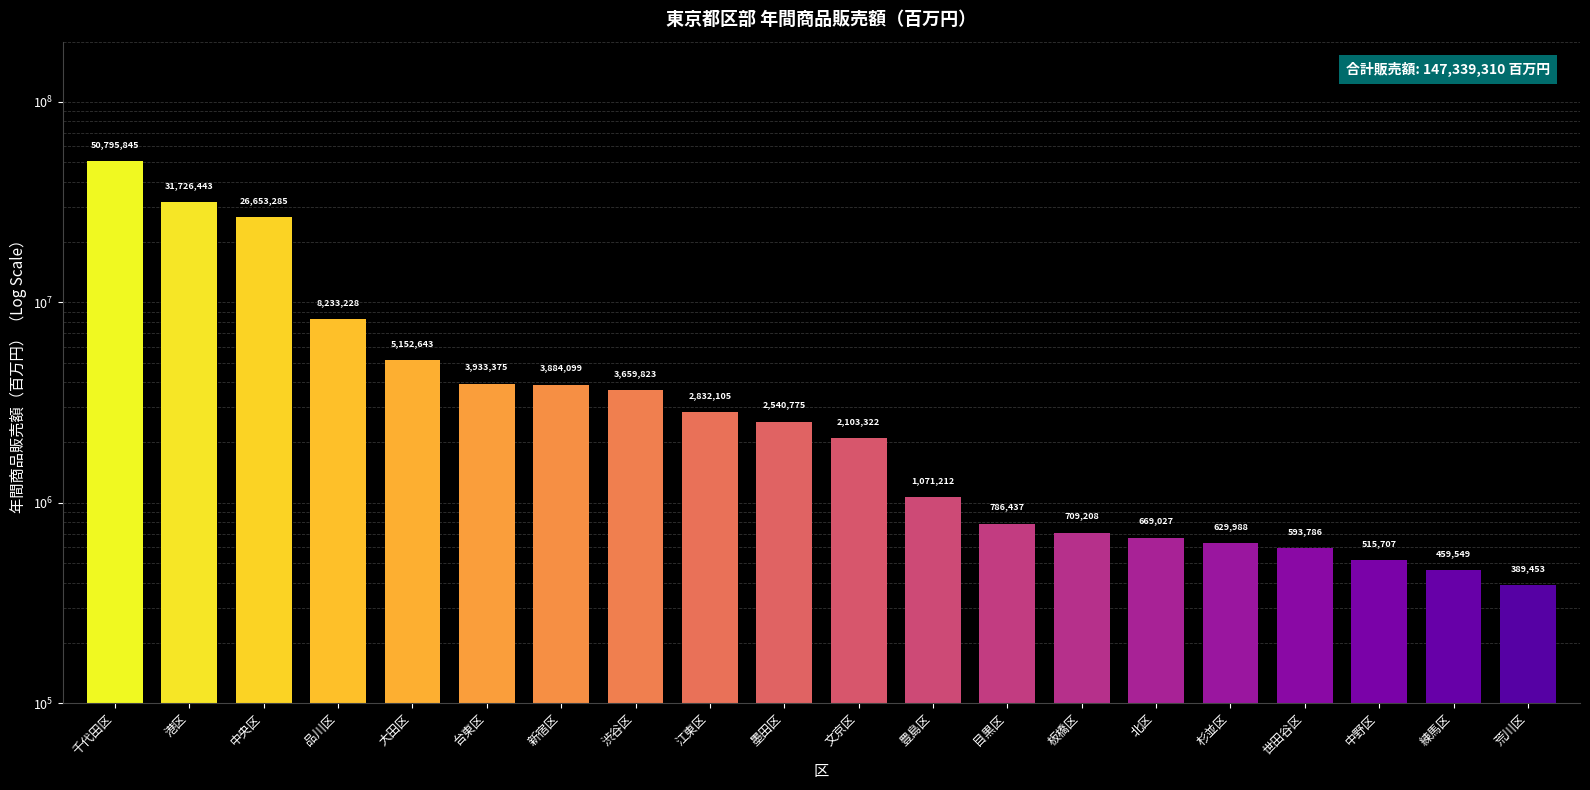

What is the sum of all values?

147339310